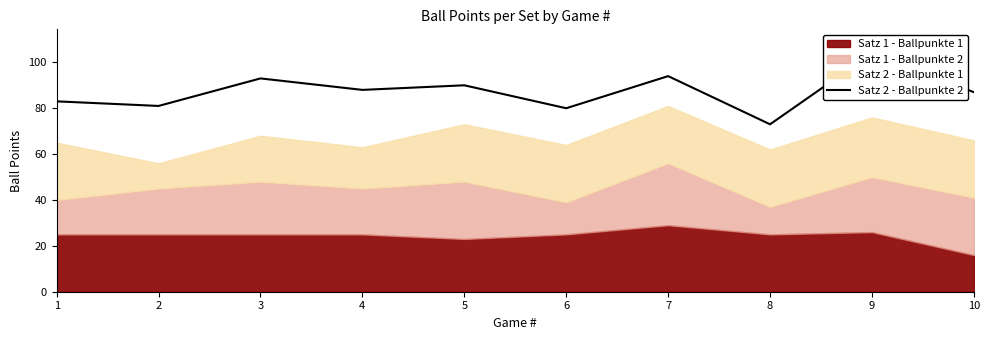

Which category has the highest value across all series?

9